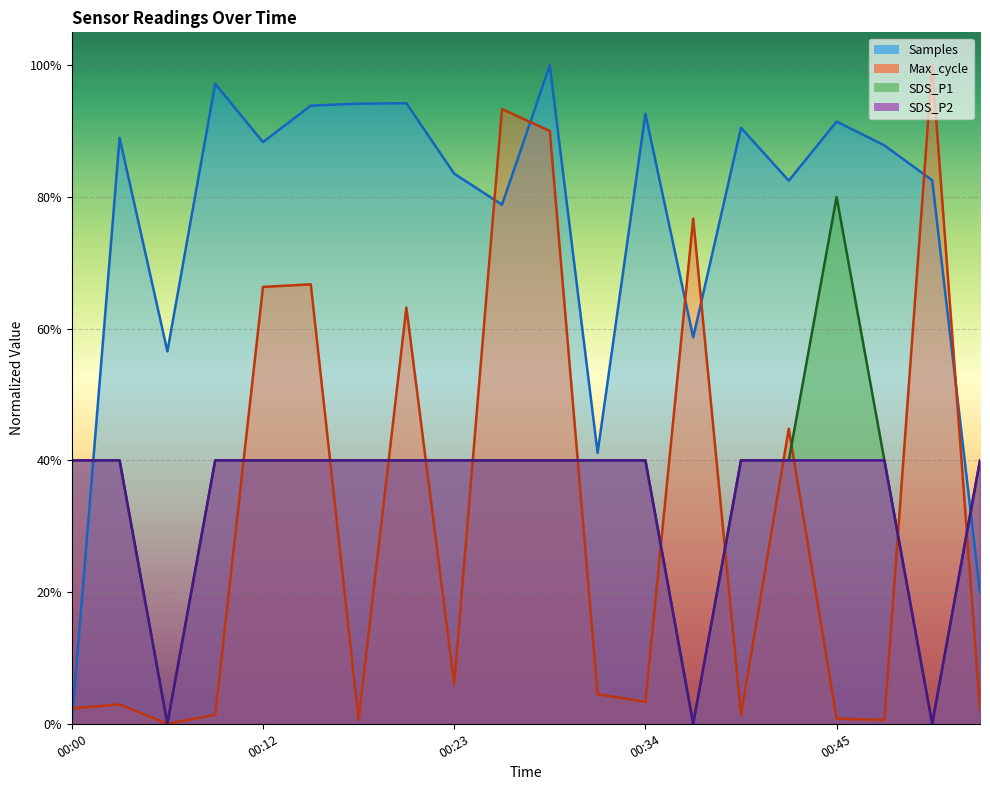

What is the difference between the maximum and second lowest values in the Max_cycle series?

1.0